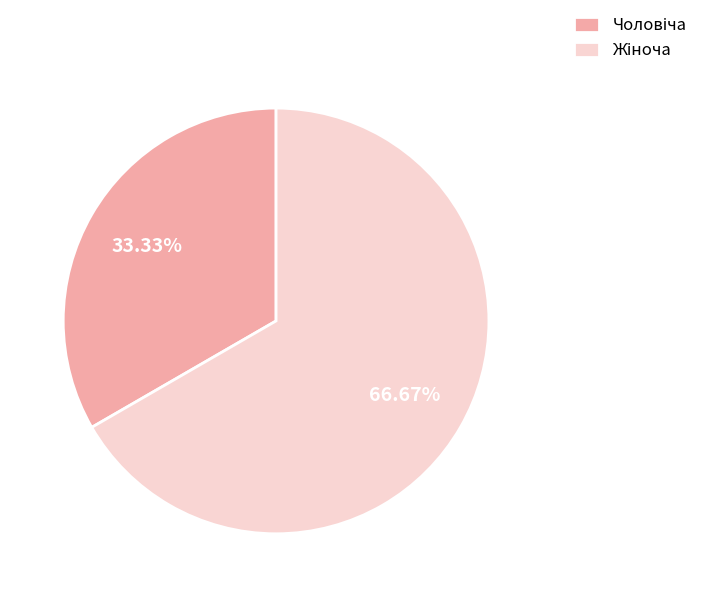

Is there any slice that represents more than half of the pie?

Yes